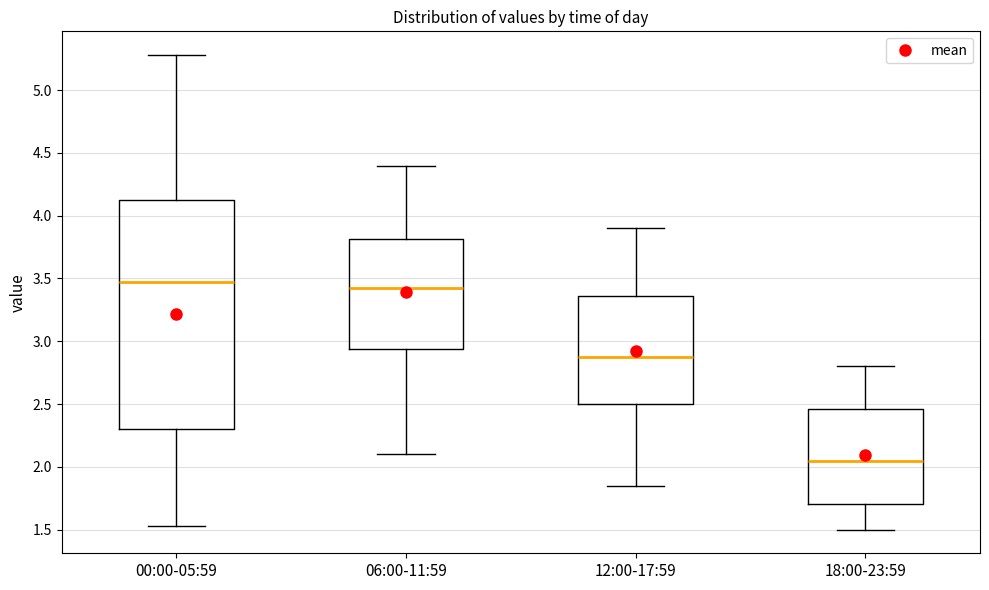

Reading left to right, read every box against the y-axis: the position of its median line, the range the box covers, and the ends of its whiskers. The values are not printed on the chart, so give them approximately, as read against the axis.

00:00-05:59: median 3.50, box 2.30 to 4.15, whiskers 1.55 to 5.30
06:00-11:59: median 3.45, box 2.95 to 3.80, whiskers 2.10 to 4.40
12:00-17:59: median 2.90, box 2.50 to 3.35, whiskers 1.85 to 3.90
18:00-23:59: median 2.05, box 1.70 to 2.45, whiskers 1.50 to 2.80